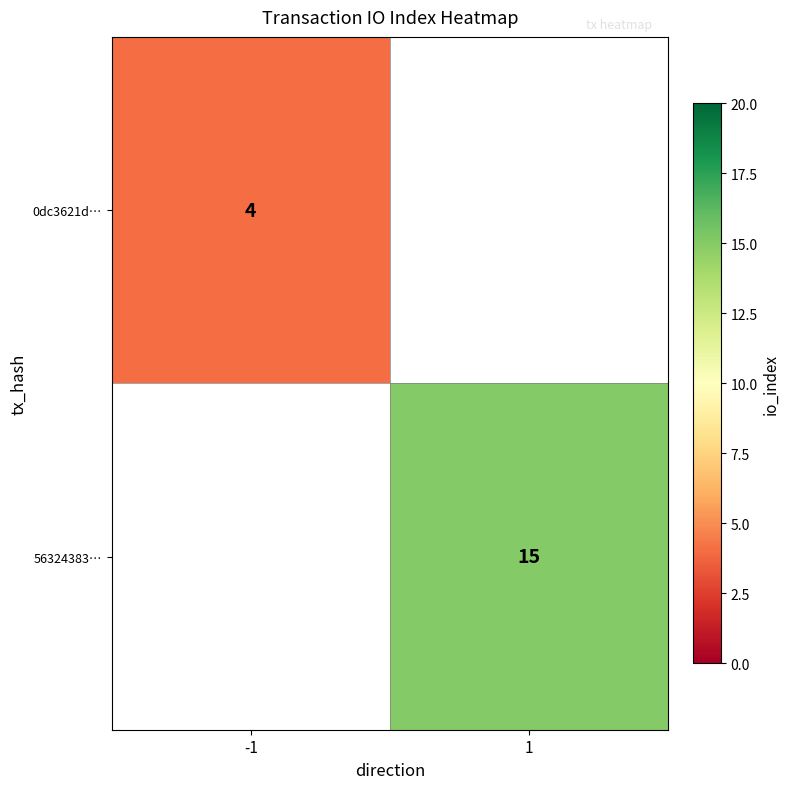

What is the minimum value shown in the chart?

4.0